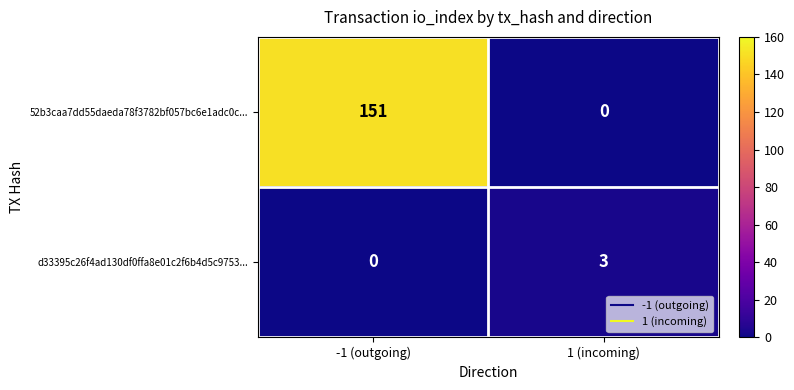

Which series has the largest total across all categories?

52b3caa7dd55daeda78f3782bf057bc6e1adc0c...